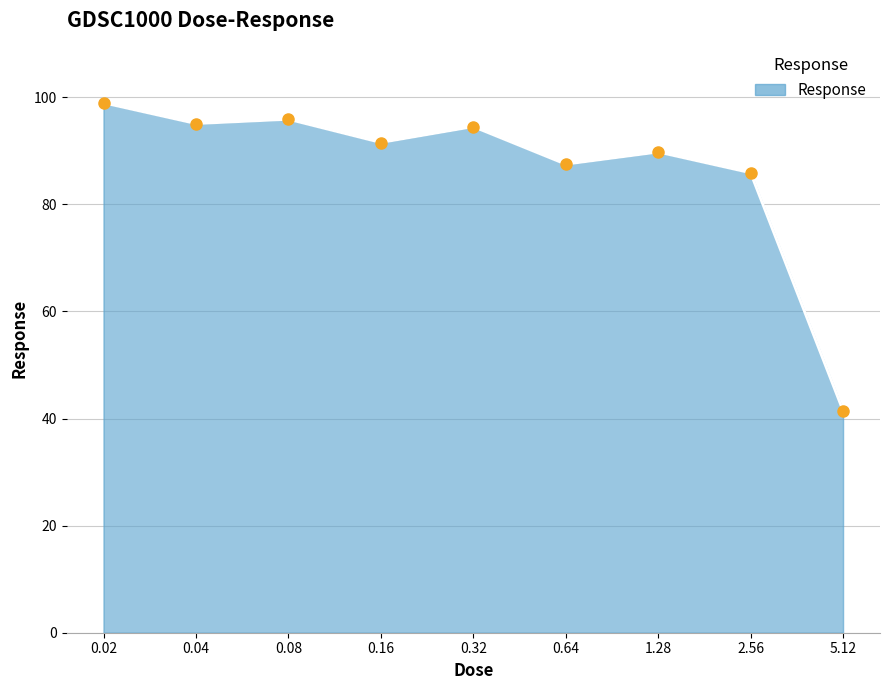

What is the change in value from 0.04 to 0.16?

-3.5